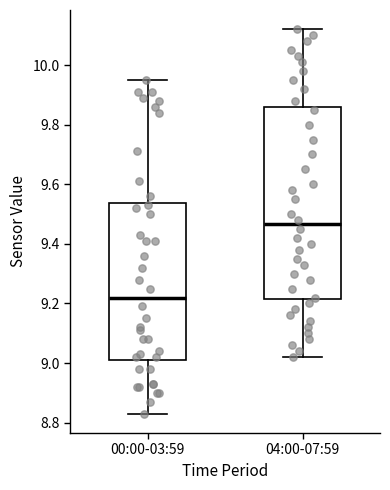

Comparing the boxes themselves (not the whiskers), which one is the tallest?

04:00-07:59